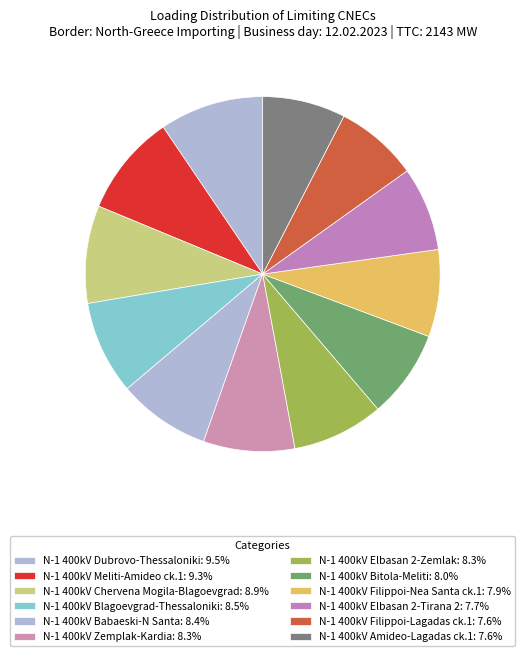

How many slices are in this pie chart?

12